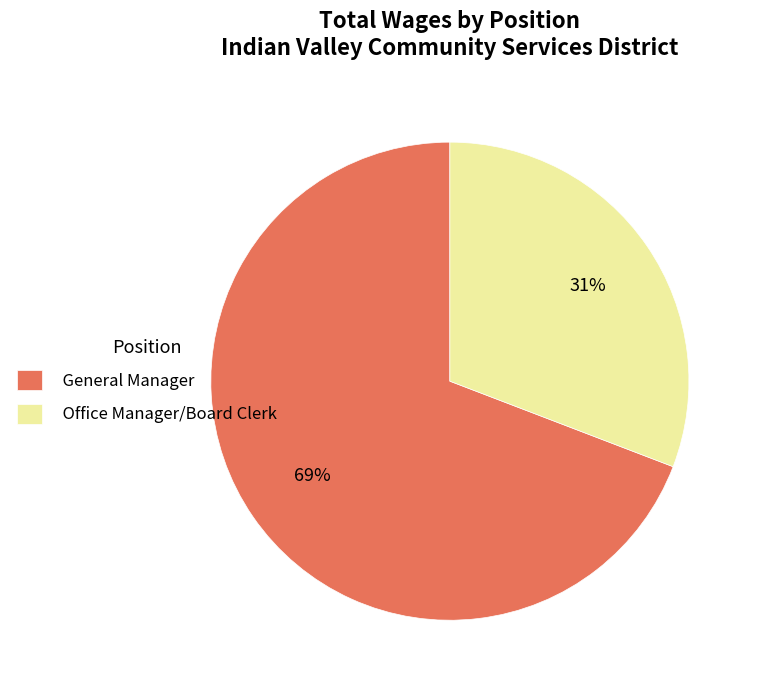

Which category has the biggest portion of the pie?

General Manager